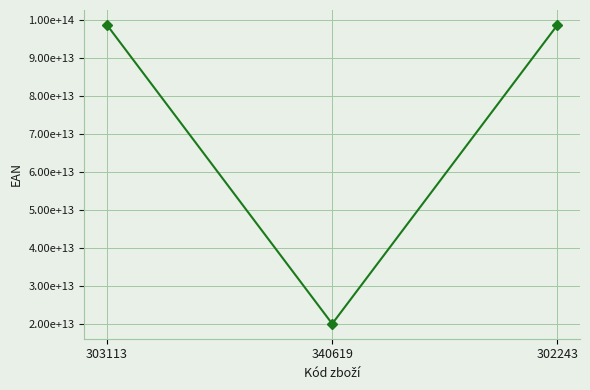

Does the chart have visible grid lines?

Yes